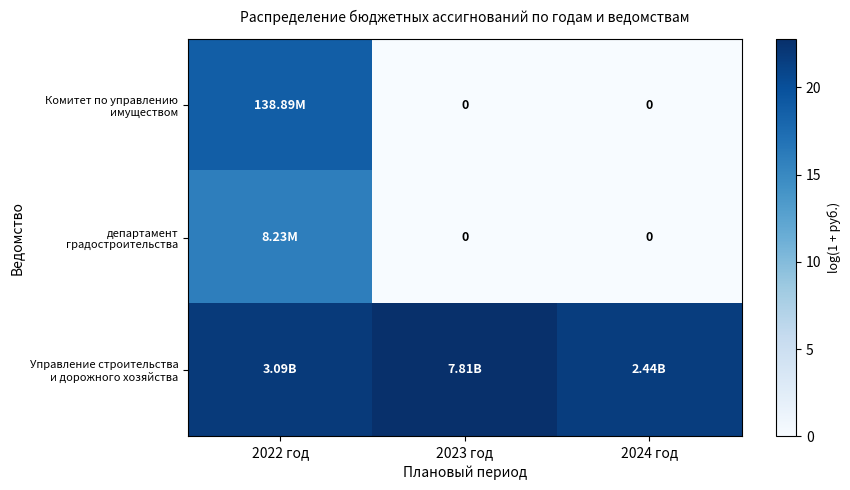

Which category has the lowest value in the Управление строительства и дорожного хозяйства series?

2024 год